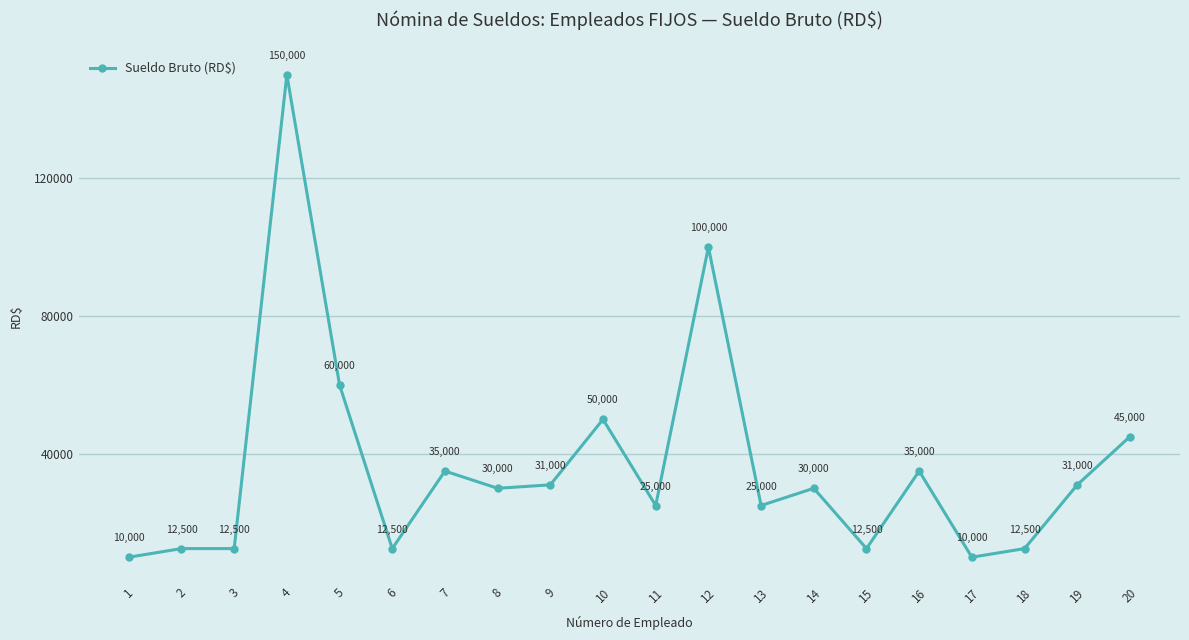

True or false: the data shows 150000 at 4.

True